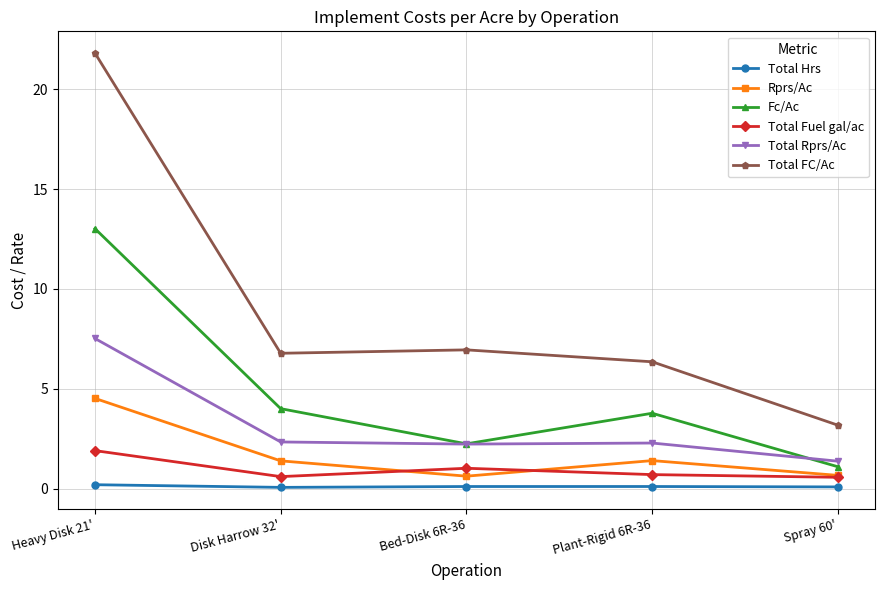

What is the sum of all Total Hrs values?

0.5